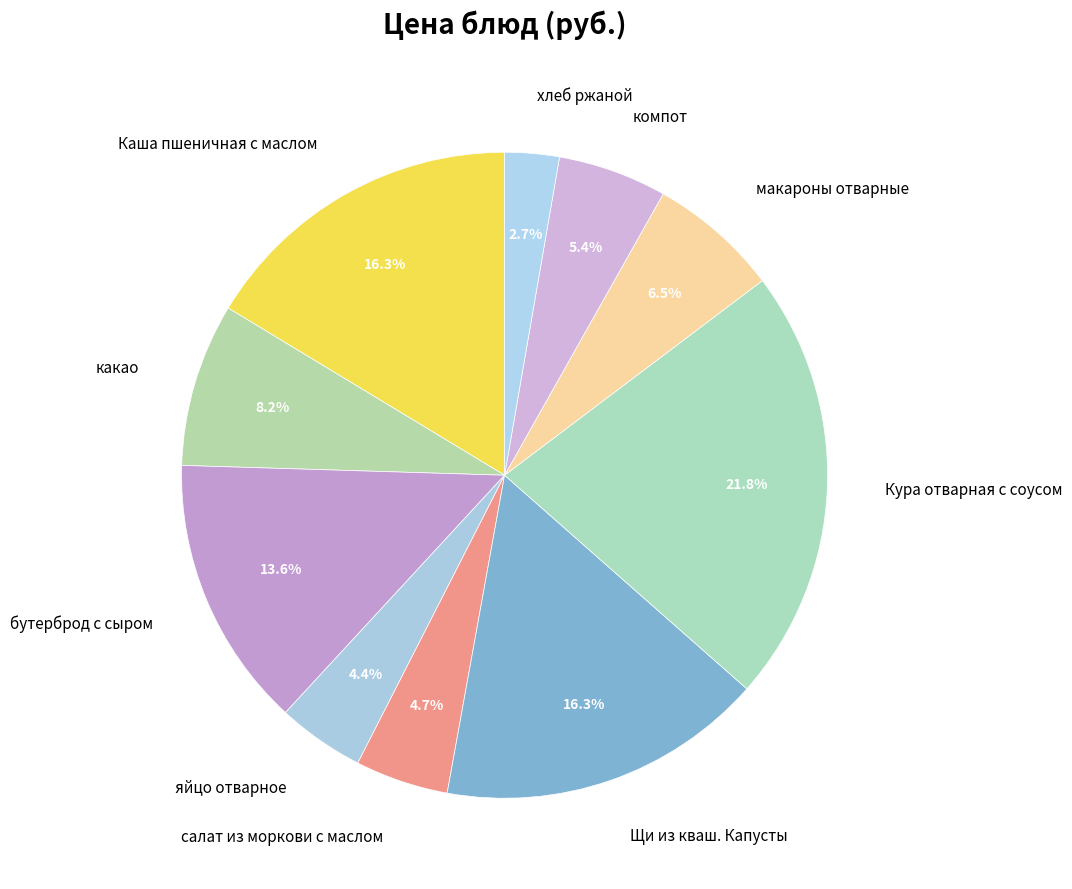

To the nearest percent, what is the combined percentage of хлеб ржаной and Кура отварная с соусом?

25%